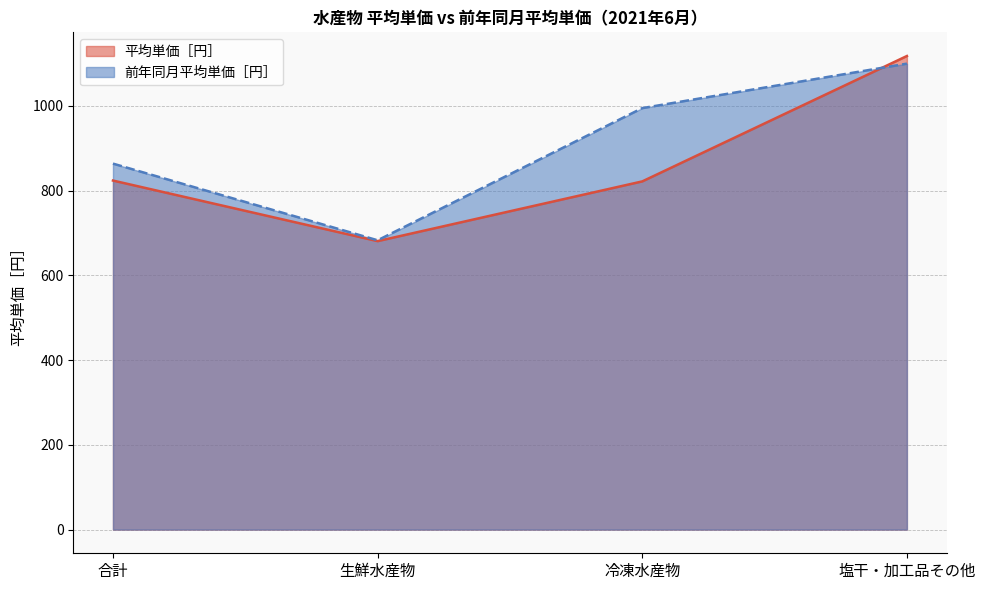

Where does the 平均単価［円］ series first go above 824?

塩干・加工品その他